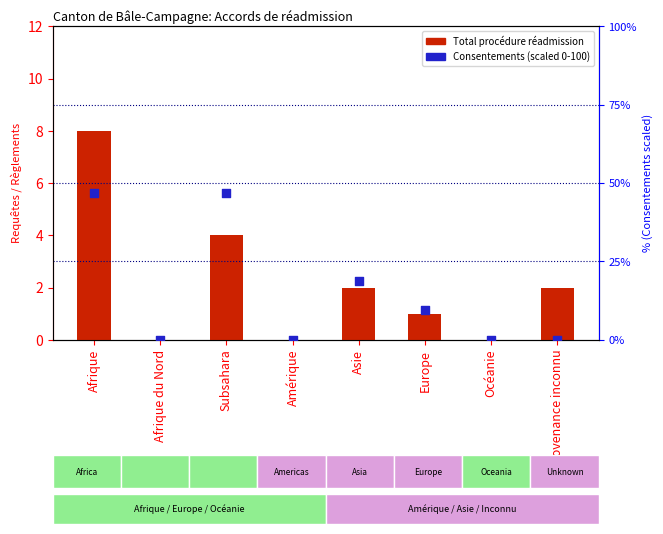

What are all the series names shown in the legend?

Total procédure réadmission, Consentements (scaled)